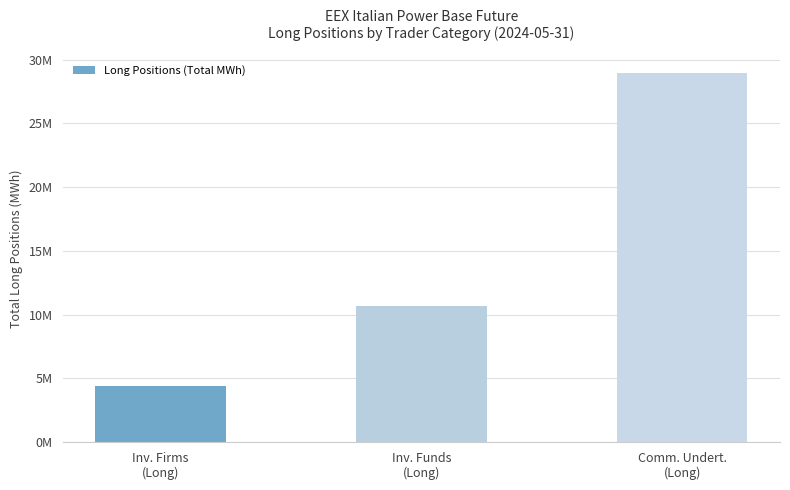

Are the bars grouped side by side (vs. stacked)?

No